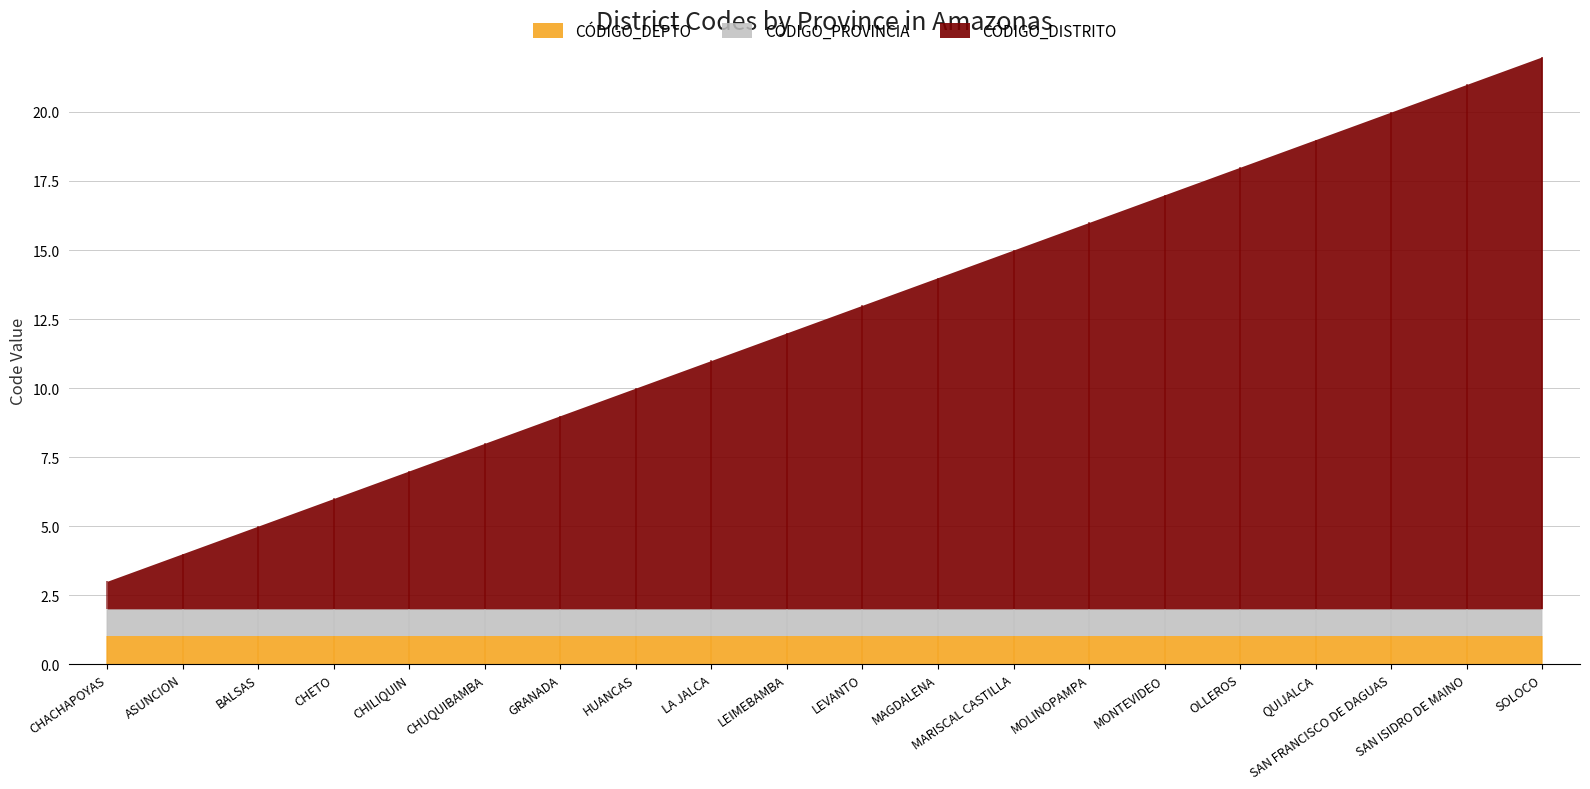

Which series has the largest range (max minus min)?

CÓDIGO_DISTRITO